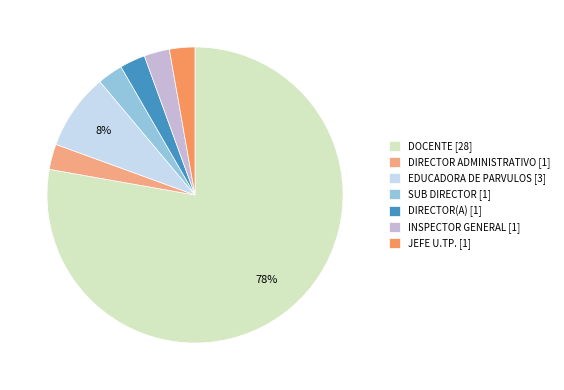

Is it true that JEFE U.TP. [1] is 13% of the pie?

False